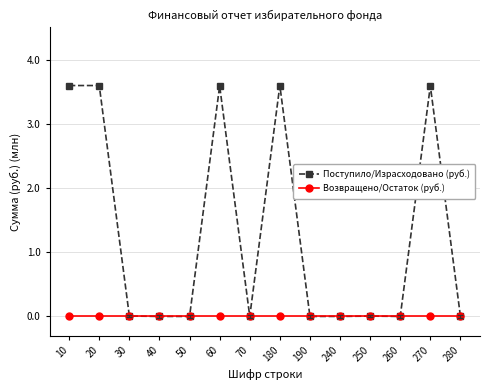

Rank the series at 60 from highest to lowest value.

Поступило/Израсходовано (руб.), Возвращено/Остаток (руб.)